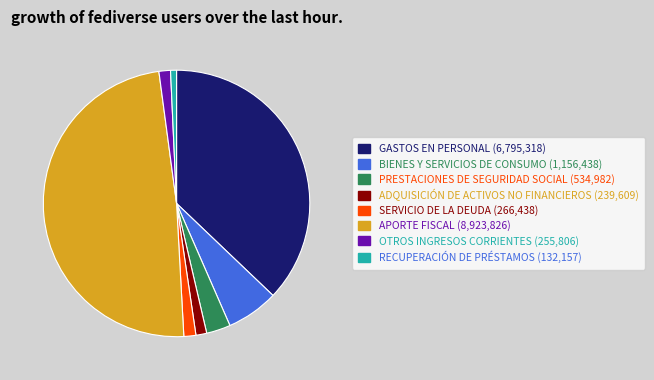

Is it true that BIENES Y SERVICIOS DE CONSUMO is 6% of the pie?

True